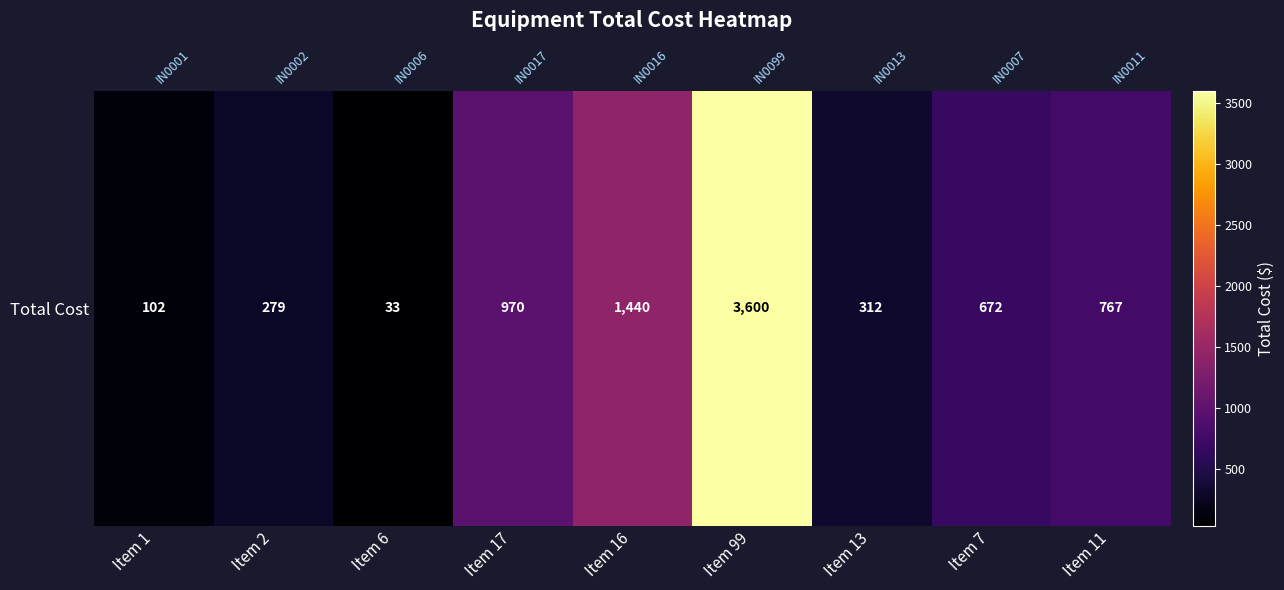

What is the change in value from Item 6 to Item 16?

+1407